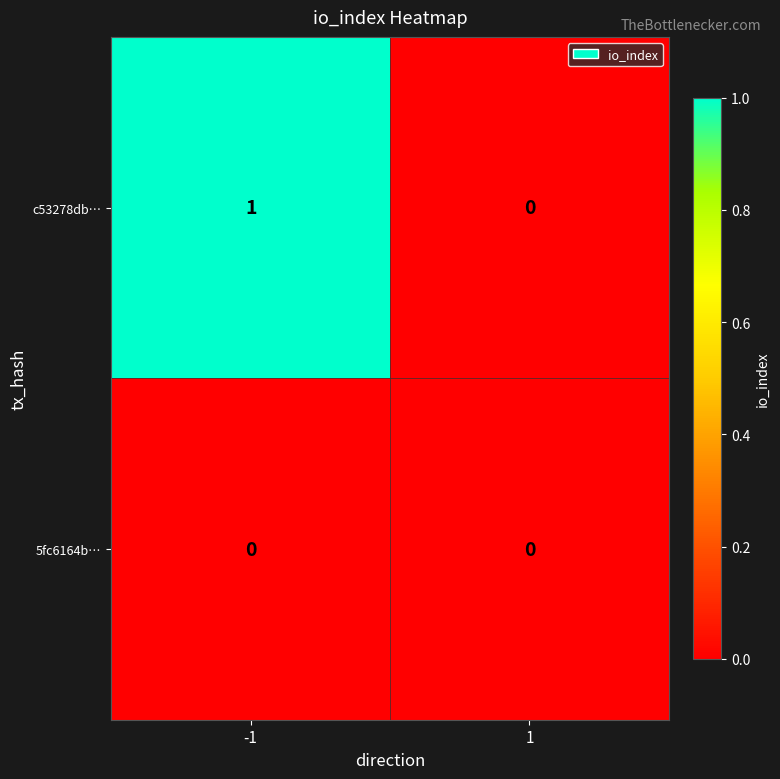

Rank the series by their average value, from highest to lowest.

c53278db…, 5fc6164b…